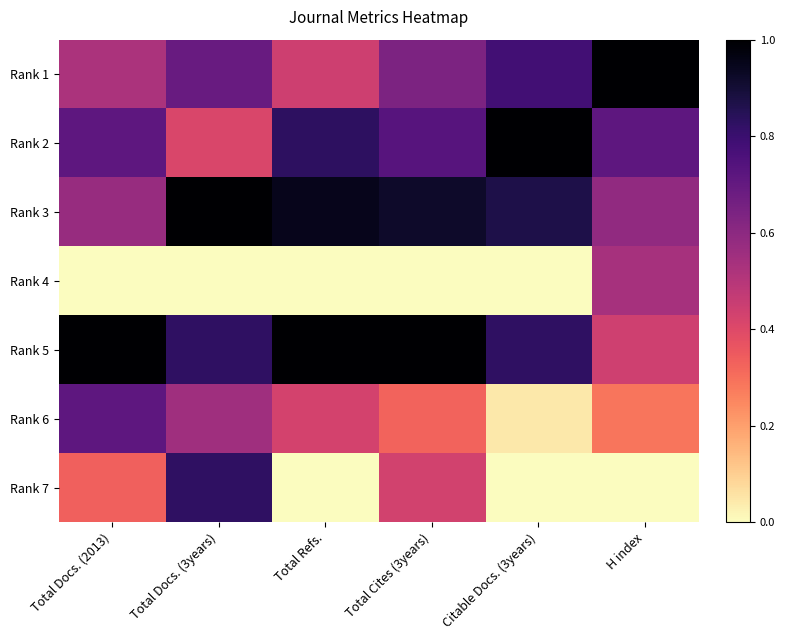

Reading left to right, list all the values displayed in this chart.

Rank 1: Total Docs. (2013)=0.5	Total Docs. (3years)=0.7	Total Refs.=0.4	Total Cites (3years)=0.6	Citable Docs. (3years)=0.8	H index=1.0
Rank 2: Total Docs. (2013)=0.7	Total Docs. (3years)=0.4	Total Refs.=0.8	Total Cites (3years)=0.7	Citable Docs. (3years)=1.0	H index=0.7
Rank 3: Total Docs. (2013)=0.6	Total Docs. (3years)=1.0	Total Refs.=0.9	Total Cites (3years)=0.9	Citable Docs. (3years)=0.9	H index=0.6
Rank 4: Total Docs. (2013)=0.0	Total Docs. (3years)=0.0	Total Refs.=0.0	Total Cites (3years)=0.0	Citable Docs. (3years)=0.0	H index=0.5
Rank 5: Total Docs. (2013)=1.0	Total Docs. (3years)=0.8	Total Refs.=1.0	Total Cites (3years)=1.0	Citable Docs. (3years)=0.8	H index=0.4
Rank 6: Total Docs. (2013)=0.7	Total Docs. (3years)=0.6	Total Refs.=0.4	Total Cites (3years)=0.3	Citable Docs. (3years)=0.0	H index=0.3
Rank 7: Total Docs. (2013)=0.3	Total Docs. (3years)=0.8	Total Refs.=0.0	Total Cites (3years)=0.4	Citable Docs. (3years)=0.0	H index=0.0